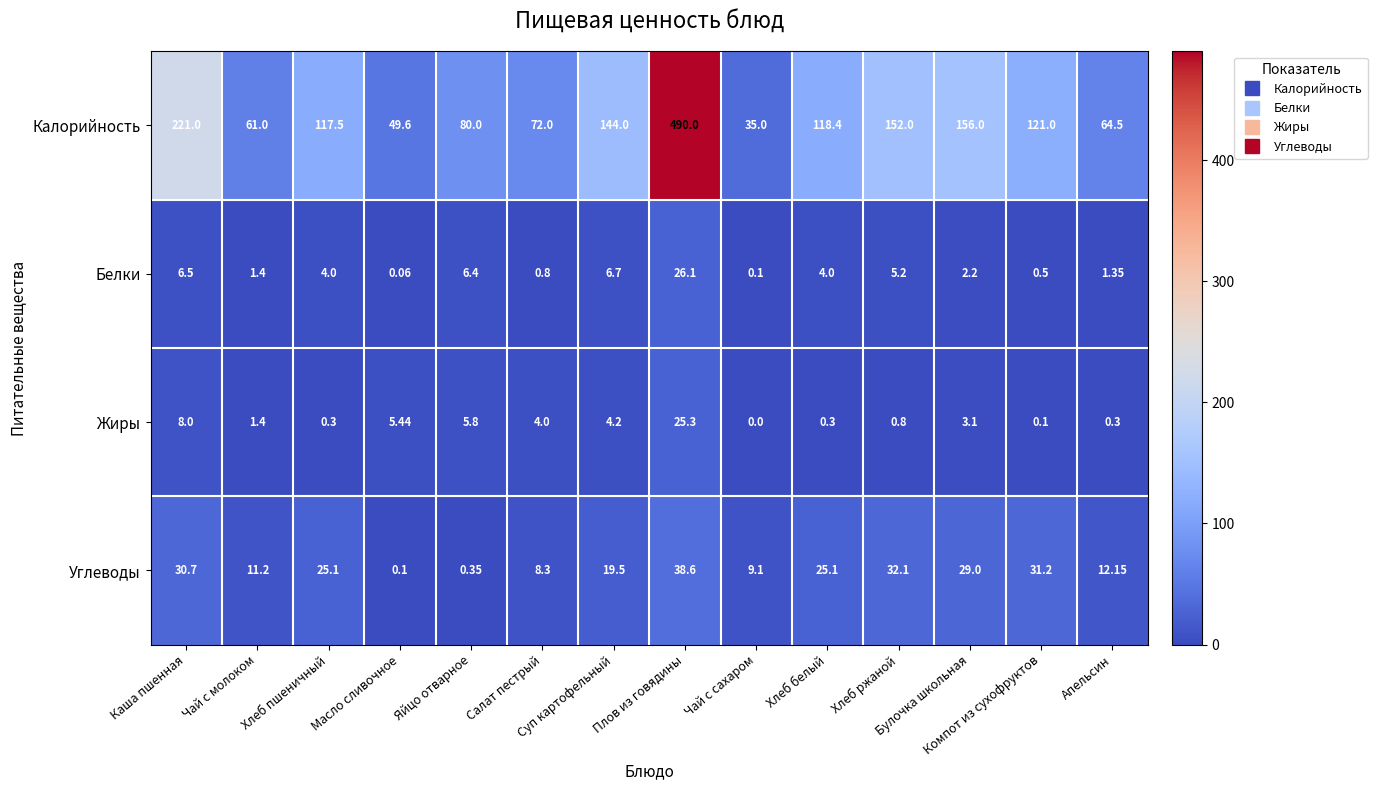

How many categories are shown in the chart?

14